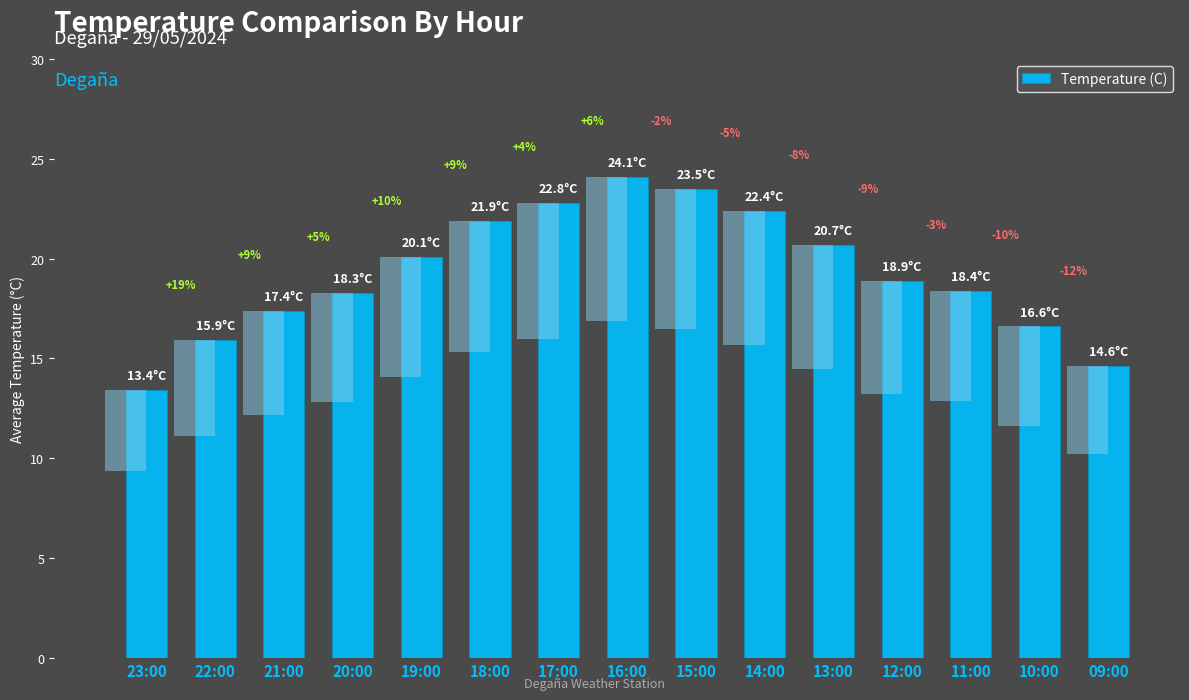

Where is the data nearest to the value 18?

20:00